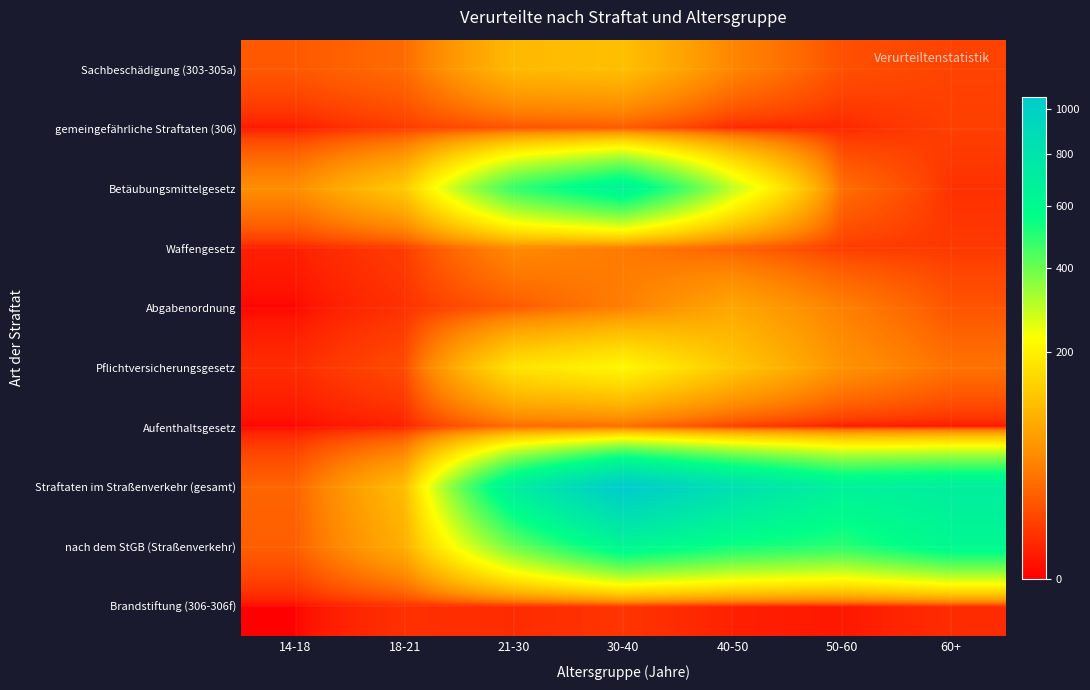

Reading right to left, list all the values displayed in this chart.

Sachbeschädigung (303-305a): 60+=10	50-60=15	40-50=47	30-40=114	21-30=106	18-21=29	14-18=19
gemeingefährliche Straftaten (306): 60+=9	50-60=3	40-50=3	30-40=19	21-30=16	18-21=8	14-18=1
Betäubungsmittelgesetz: 60+=5	50-60=30	40-50=295	30-40=658	21-30=478	18-21=131	14-18=54
Waffengesetz: 60+=7	50-60=8	40-50=23	30-40=39	21-30=51	18-21=8	14-18=2
Abgabenordnung: 60+=17	50-60=43	40-50=82	30-40=42	21-30=19	18-21=5	14-18=0
Pflichtversicherungsgesetz: 60+=33	50-60=59	40-50=126	30-40=212	21-30=172	18-21=13	14-18=4
Aufenthaltsgesetz: 60+=1	50-60=1	40-50=8	30-40=29	21-30=28	18-21=2	14-18=0
Straftaten im Straßenverkehr (gesamt): 60+=704	50-60=675	40-50=843	30-40=1062	21-30=697	18-21=111	14-18=25
nach dem StGB (Straßenverkehr): 60+=614	50-60=493	40-50=535	30-40=631	21-30=397	18-21=92	14-18=22
Brandstiftung (306-306f): 60+=4	50-60=1	40-50=2	30-40=6	21-30=4	18-21=5	14-18=0